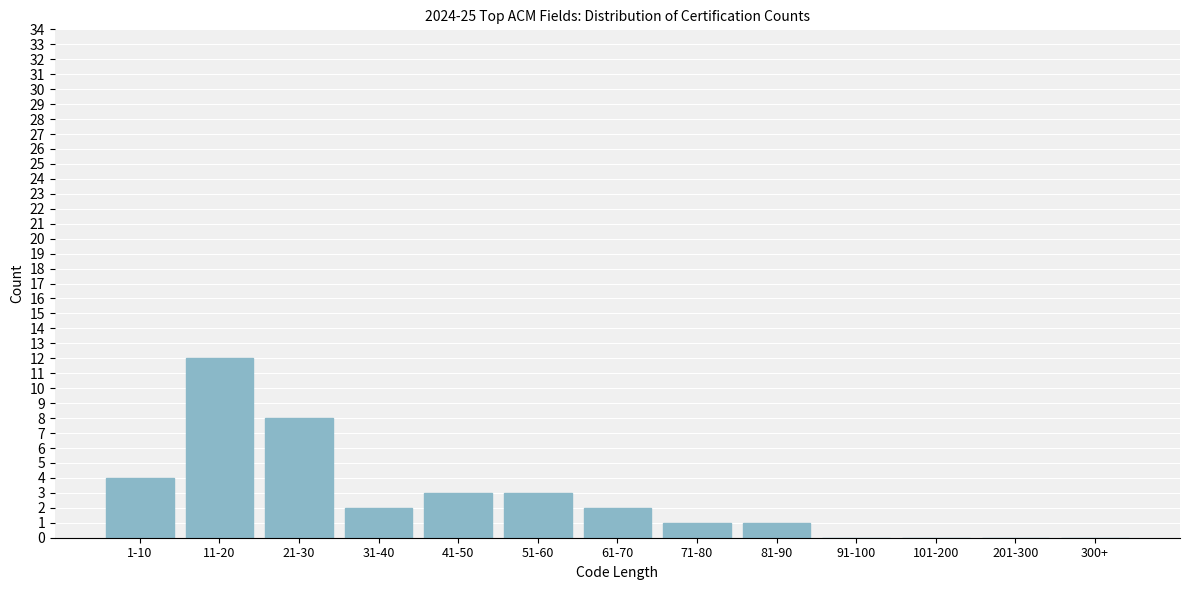

Reading left to right, what are all the values shown in this chart?

1-10=4	11-20=12	21-30=8	31-40=2	41-50=3	51-60=3	61-70=2	71-80=1	81-90=1	91-100=0	101-200=0	201-300=0	300+=0